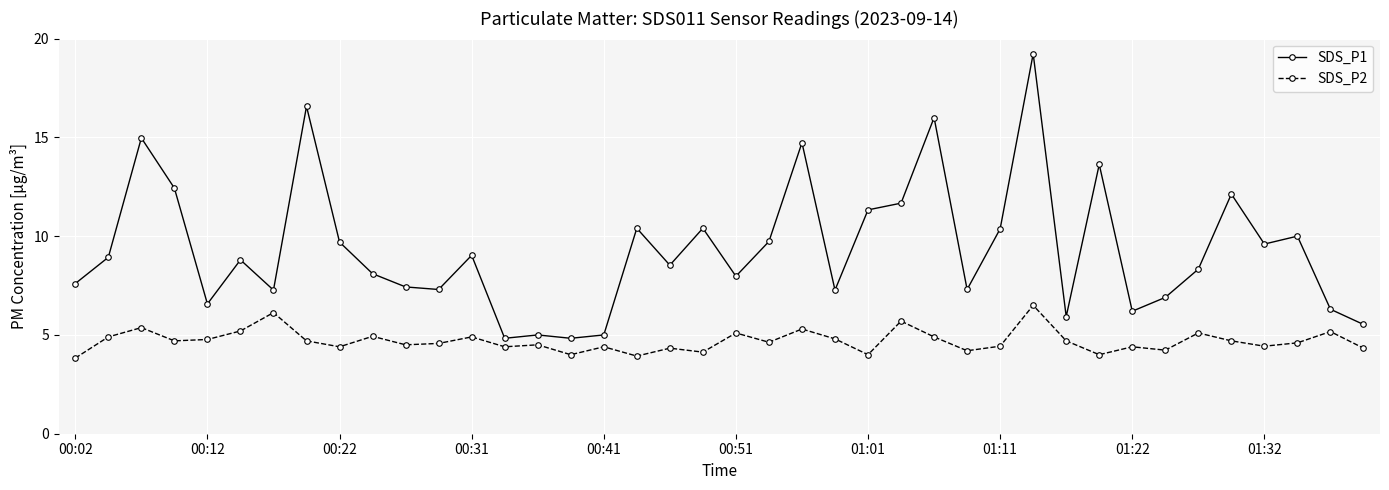

True or false: SDS_P2 has more than 2 points higher than both neighbors.

True